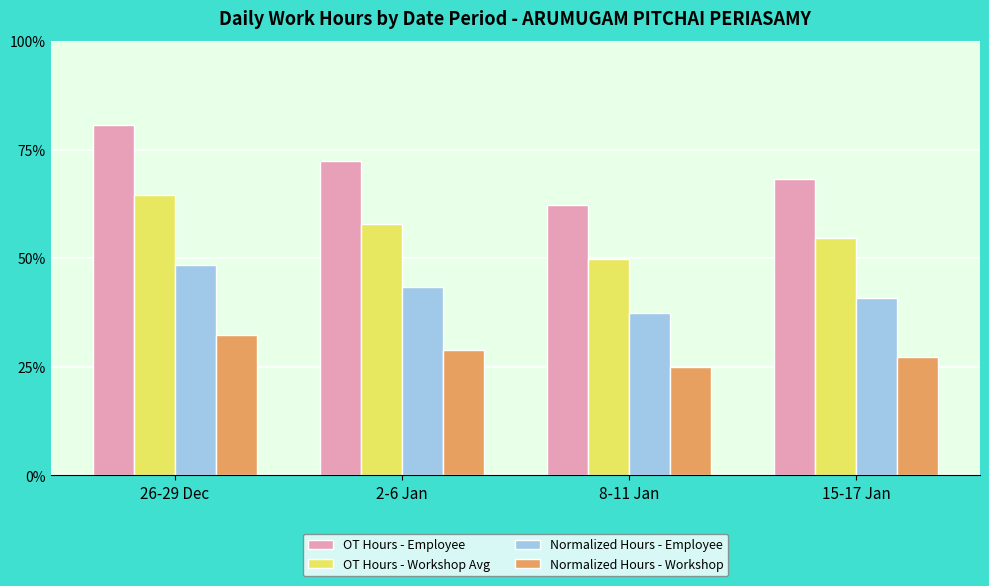

What is the label of the 3rd bar from the left?

8-11 Jan